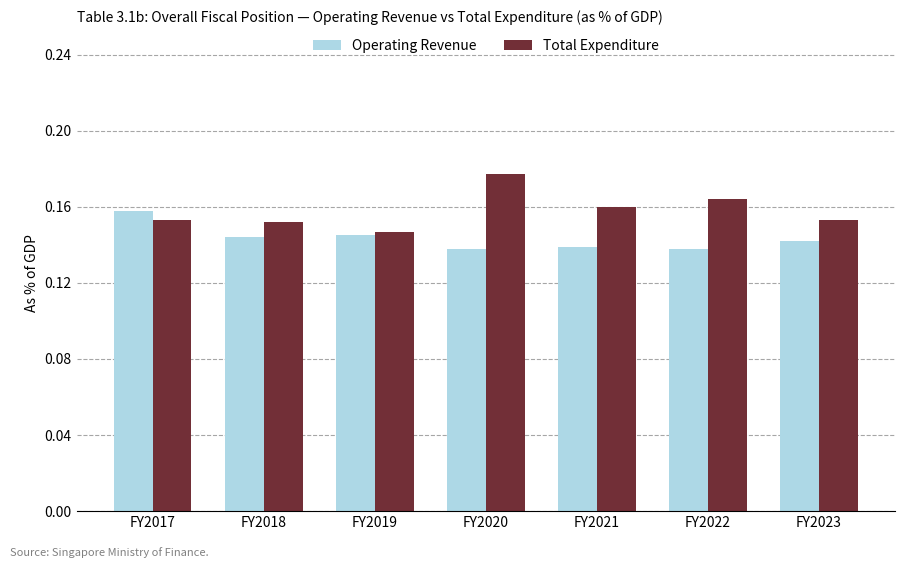

The Operating Revenue series shows 0.0 at FY2017. True or false?

False